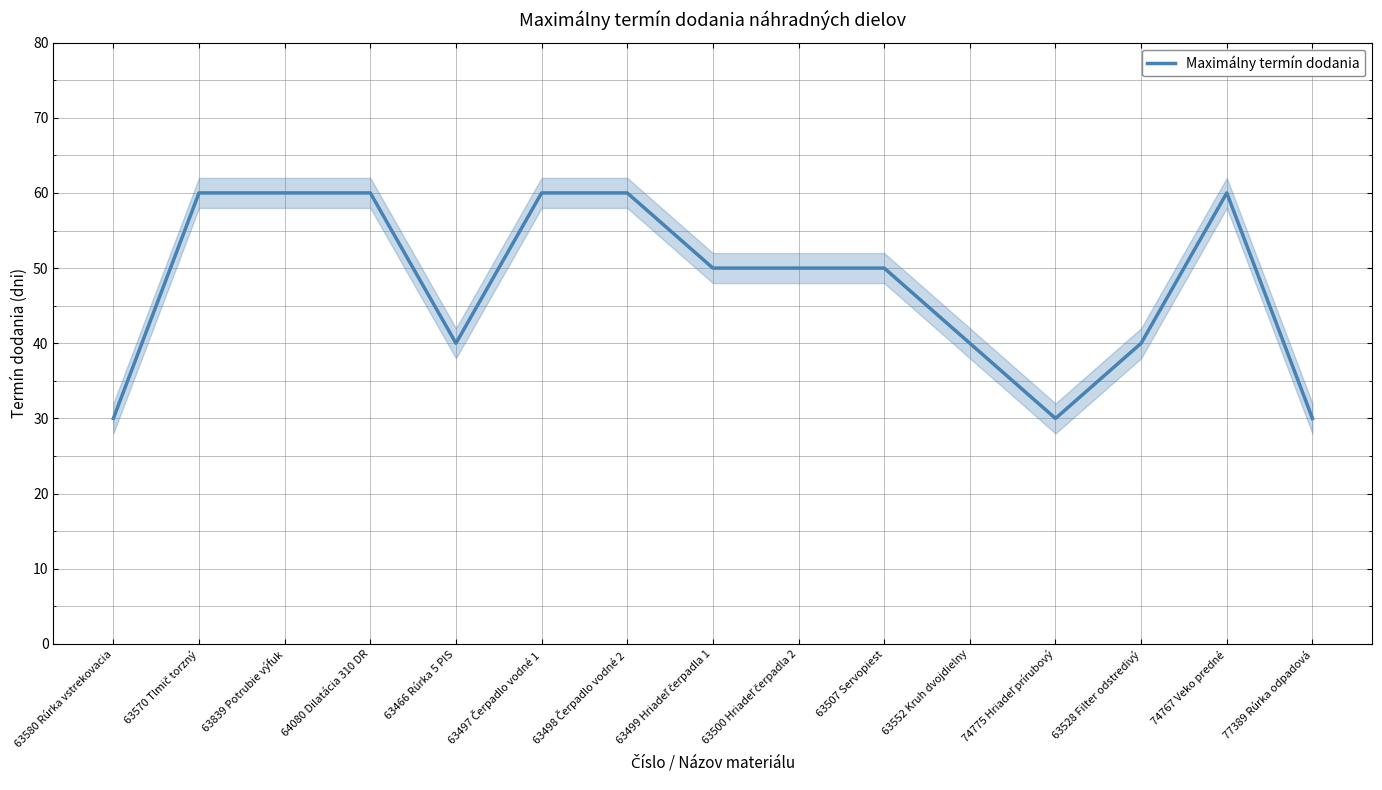

Reading right to left, transcribe all the data shown in this chart.

77389 Rúrka odpadová=30	74767 Veko predné=60	63528 Filter odstredivý=40	74775 Hriadeľ prírubový=30	63552 Kruh dvojdielny=40	63507 Servopiest=50	63500 Hriadeľ čerpadla 2=50	63499 Hriadeľ čerpadla 1=50	63498 Čerpadlo vodné 2=60	63497 Čerpadlo vodné 1=60	63466 Rúrka 5 PIS=40	64080 Dilatácia 310 DR=60	63839 Potrubie výfuk=60	63570 Tlmič torzný=60	63580 Rúrka vstrekovacia=30